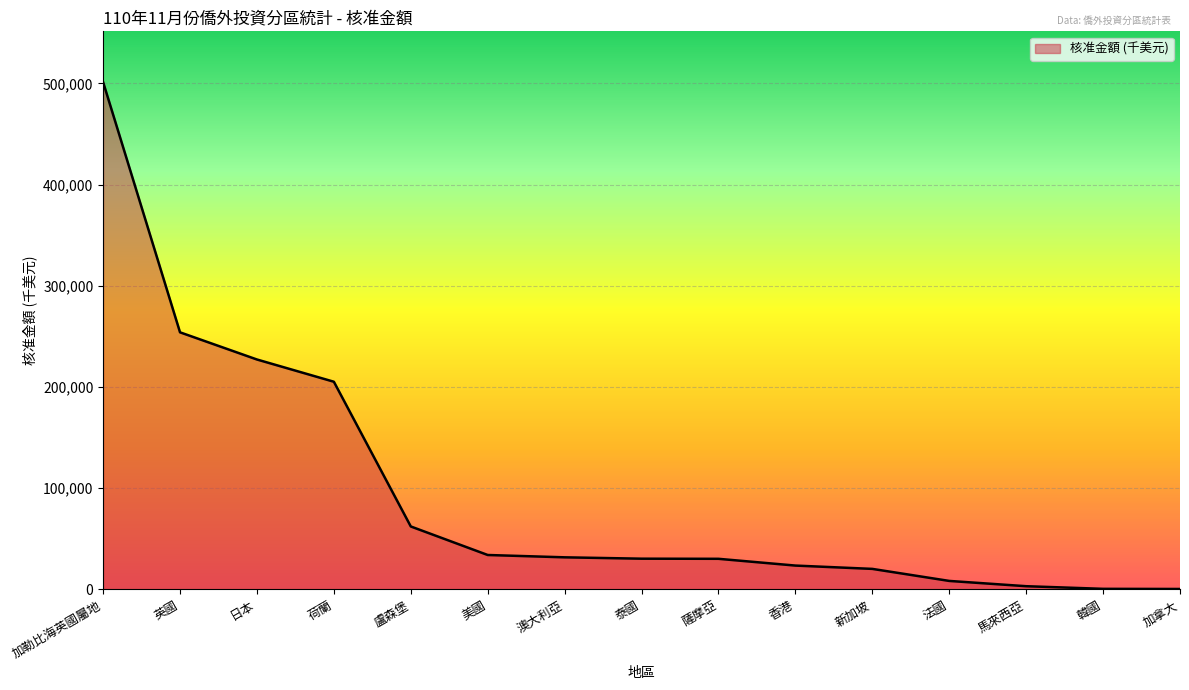

Between 盧森堡 and 加勒比海英國屬地, which is larger?

加勒比海英國屬地